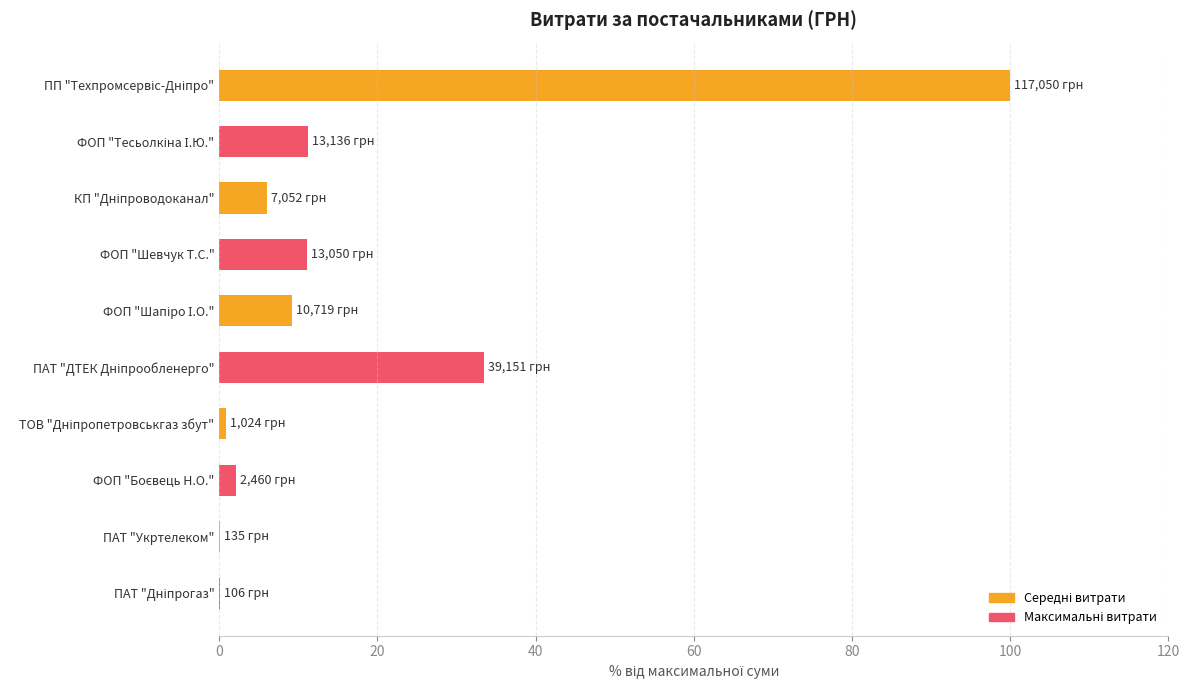

The chart shows a value of 17.0 at ФОП "Шевчук Т.С.". True or false?

False